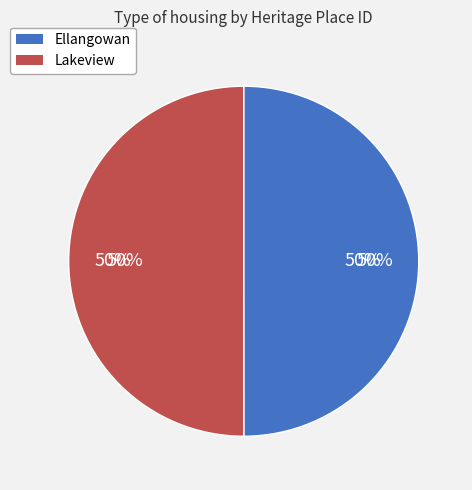

True or false: Lakeview accounts for 50% of the total.

True